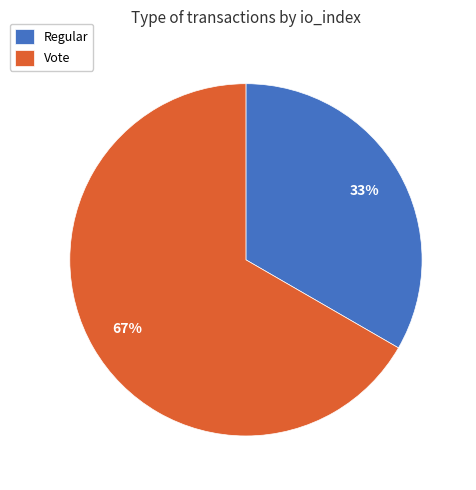

Rank the categories by value from highest to lowest.

Vote, Regular